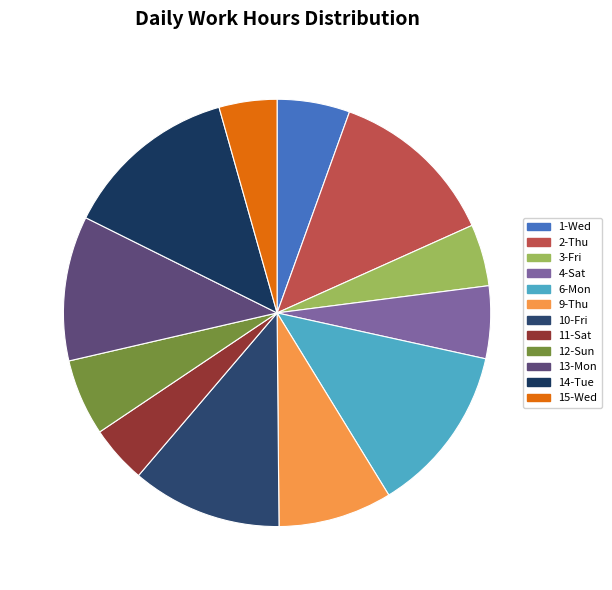

How many segments does this pie chart have?

12